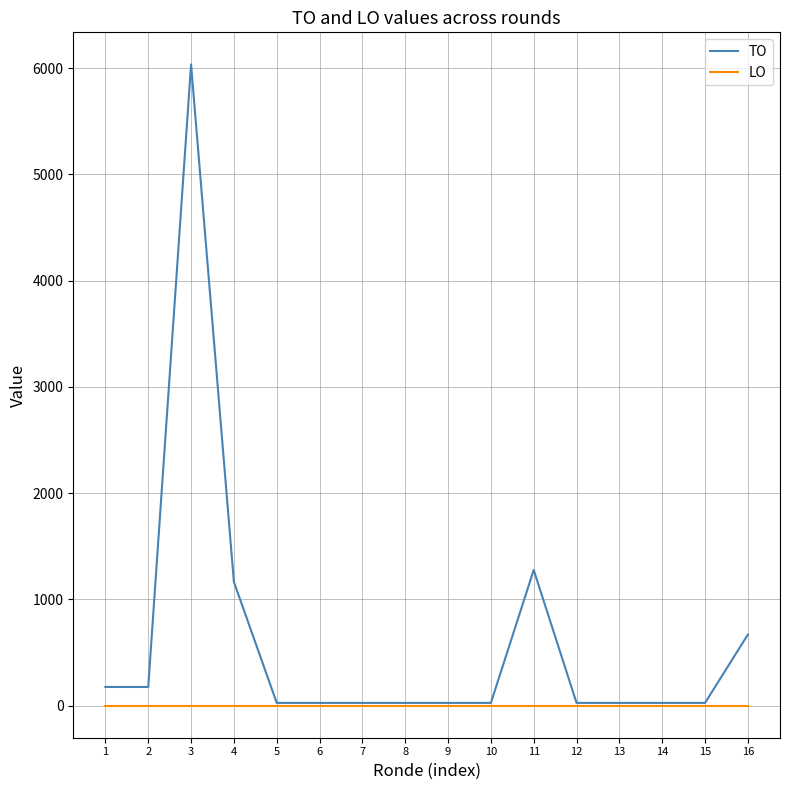

The TO series shows 248 at 4. True or false?

False